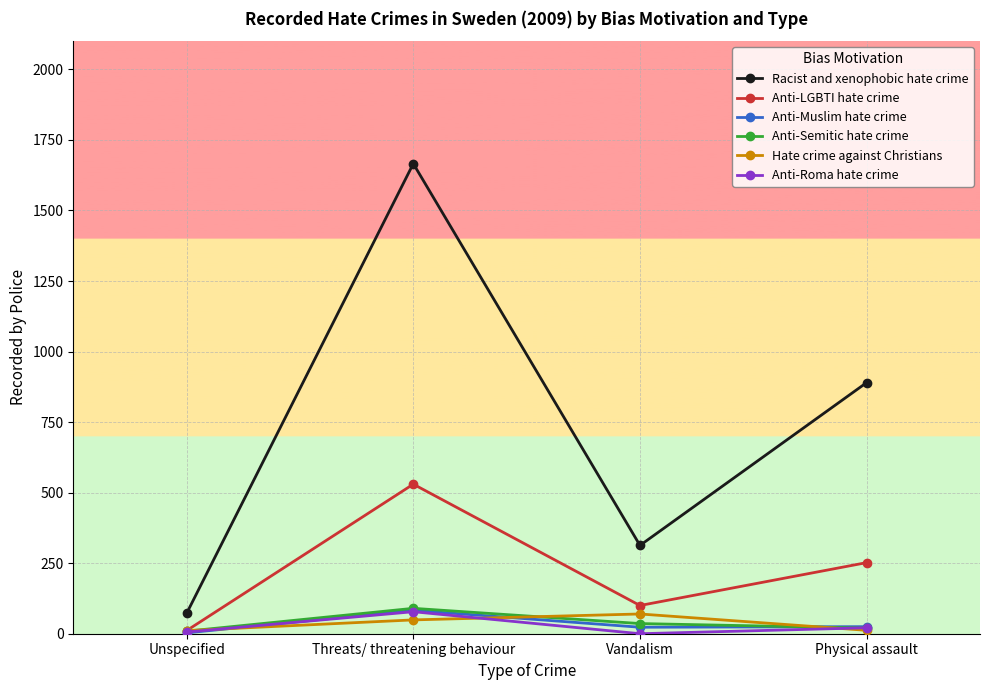

What is the label of the 1st point from the right?

Physical assault